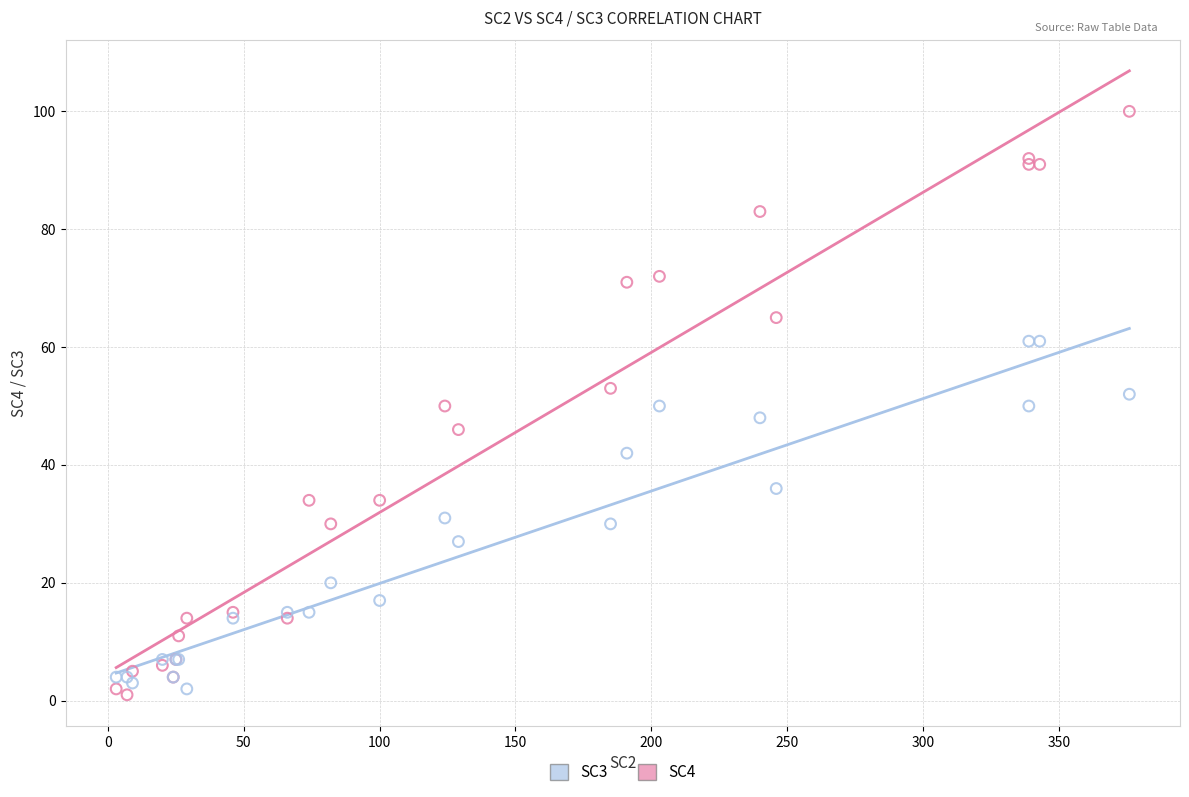

Which series contains the highest Y value?

SC4